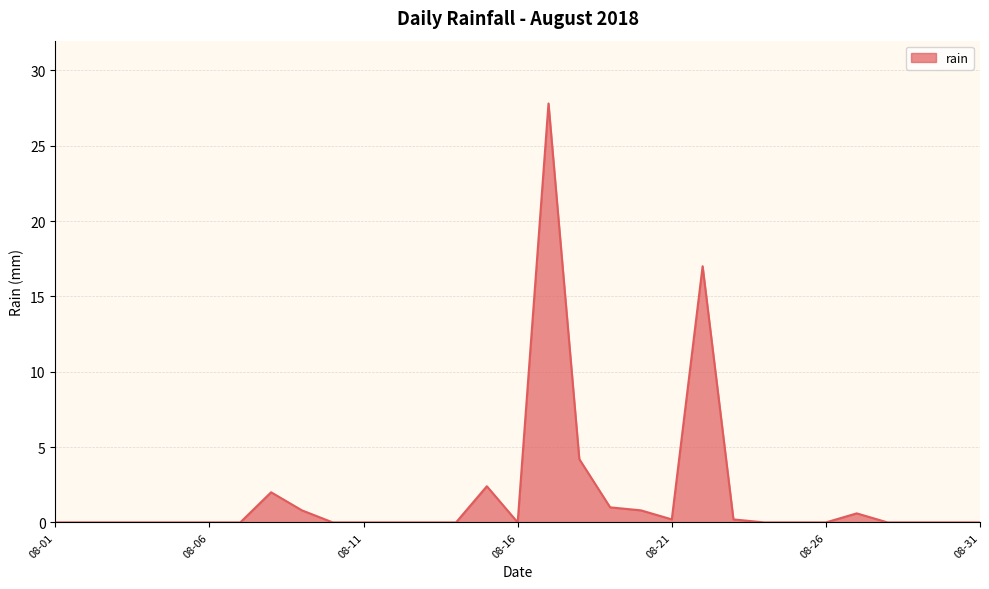

What is the maximum value shown in the chart?

27.8